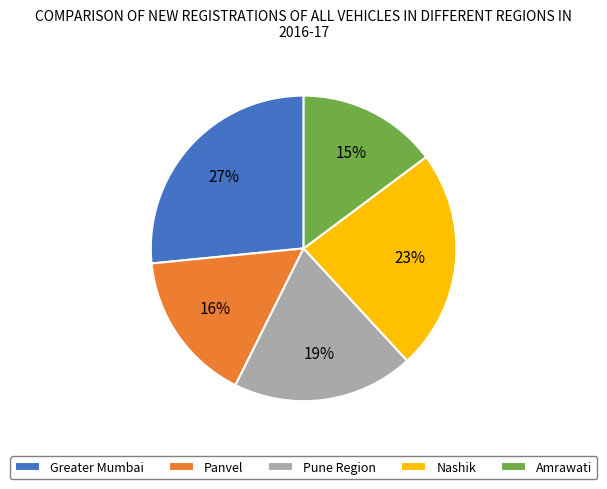

How many segments does this pie chart have?

5